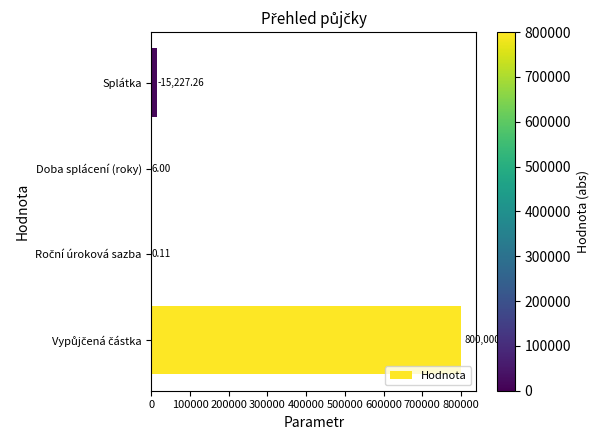

How many values exceed 15227?

2